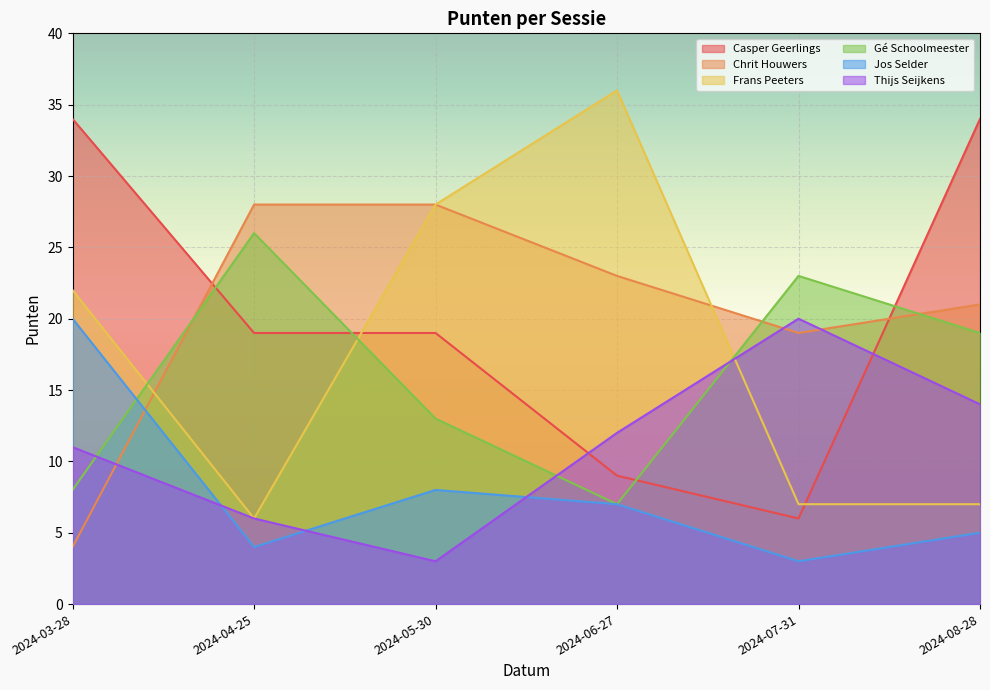

What are all the series names shown in the legend?

Casper Geerlings, Chrit Houwers, Frans Peeters, Gé Schoolmeester, Jos Selder, Thijs Seijkens